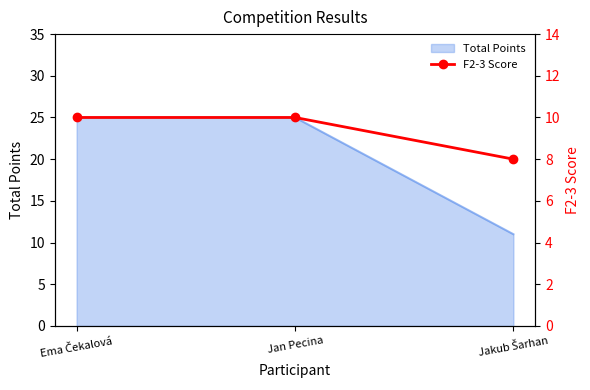

Rank the categories by value from lowest to highest.

Jakub Šarhan, Ema Čekalová, Jan Pecina